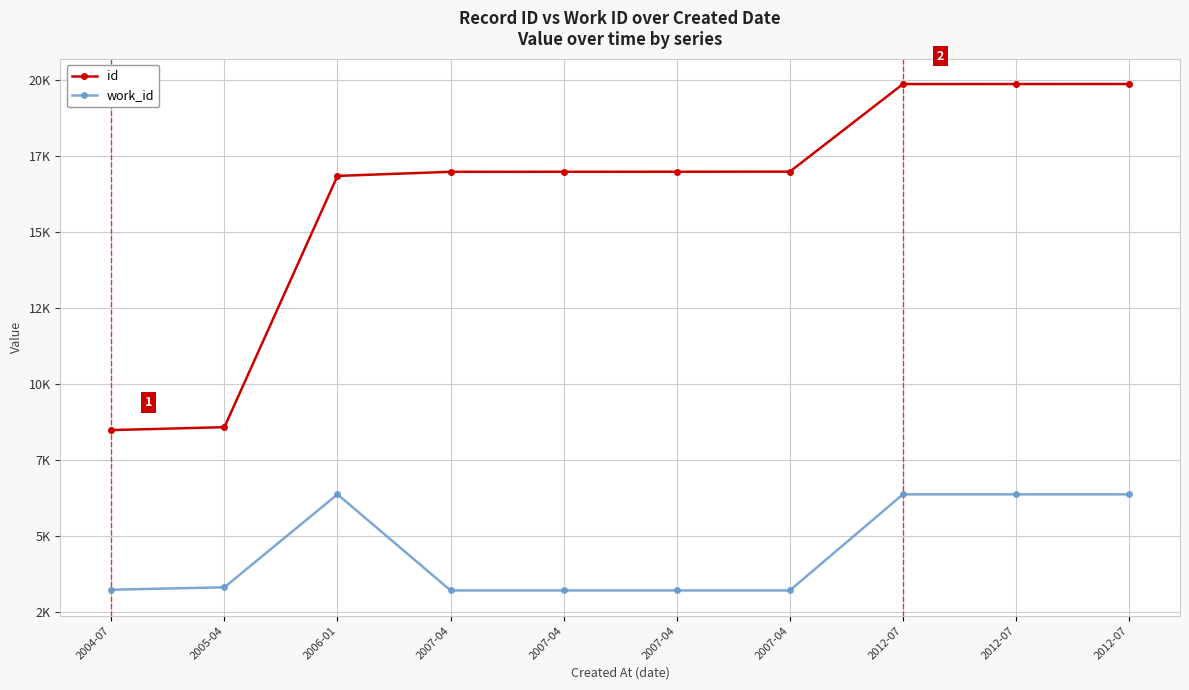

True or false: id has a value of 8575 at 2005-04.

True